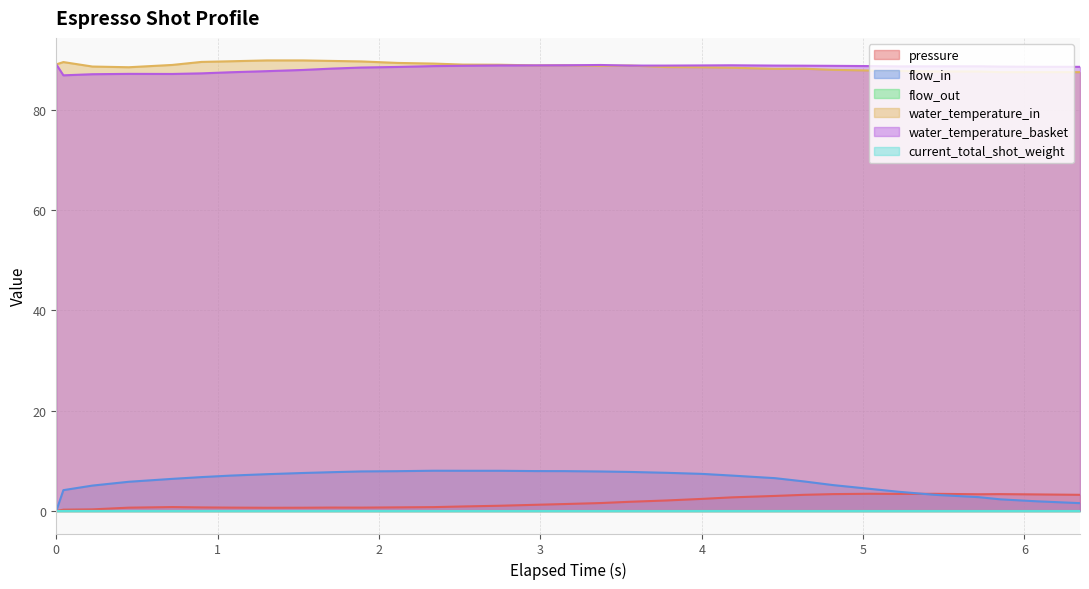

What is the sum of all water_temperature_in values?

2836.1